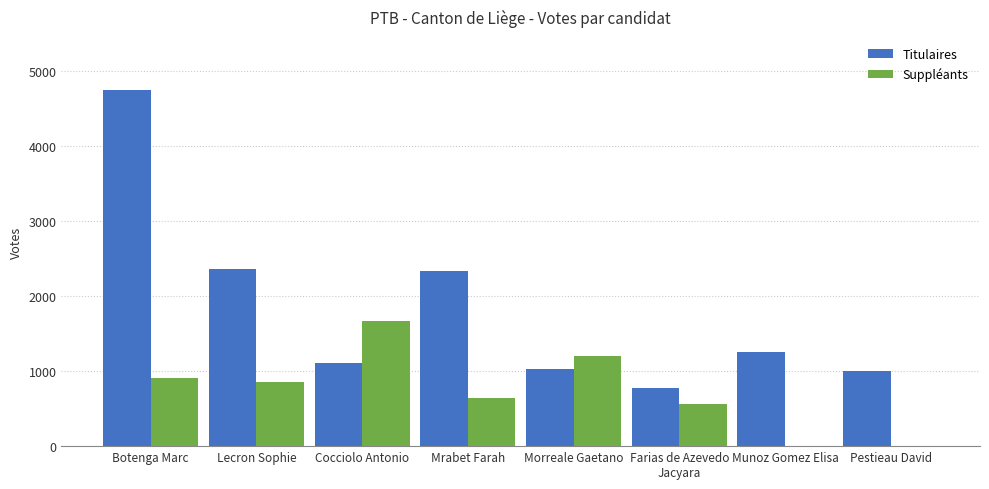

What is the greatest value displayed?

4738